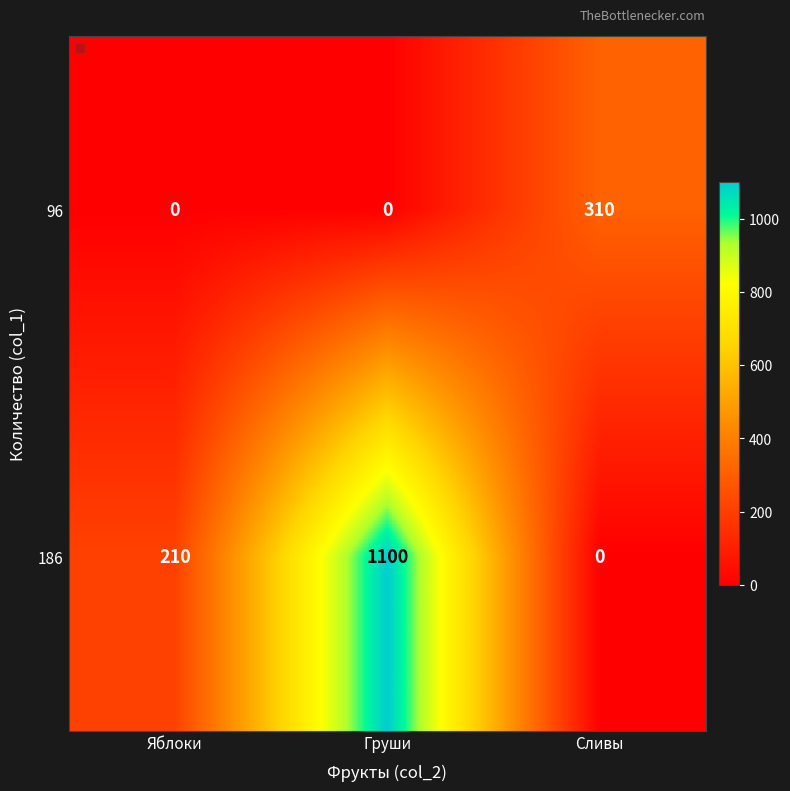

Is it true that 186 equals 358 at Сливы?

False